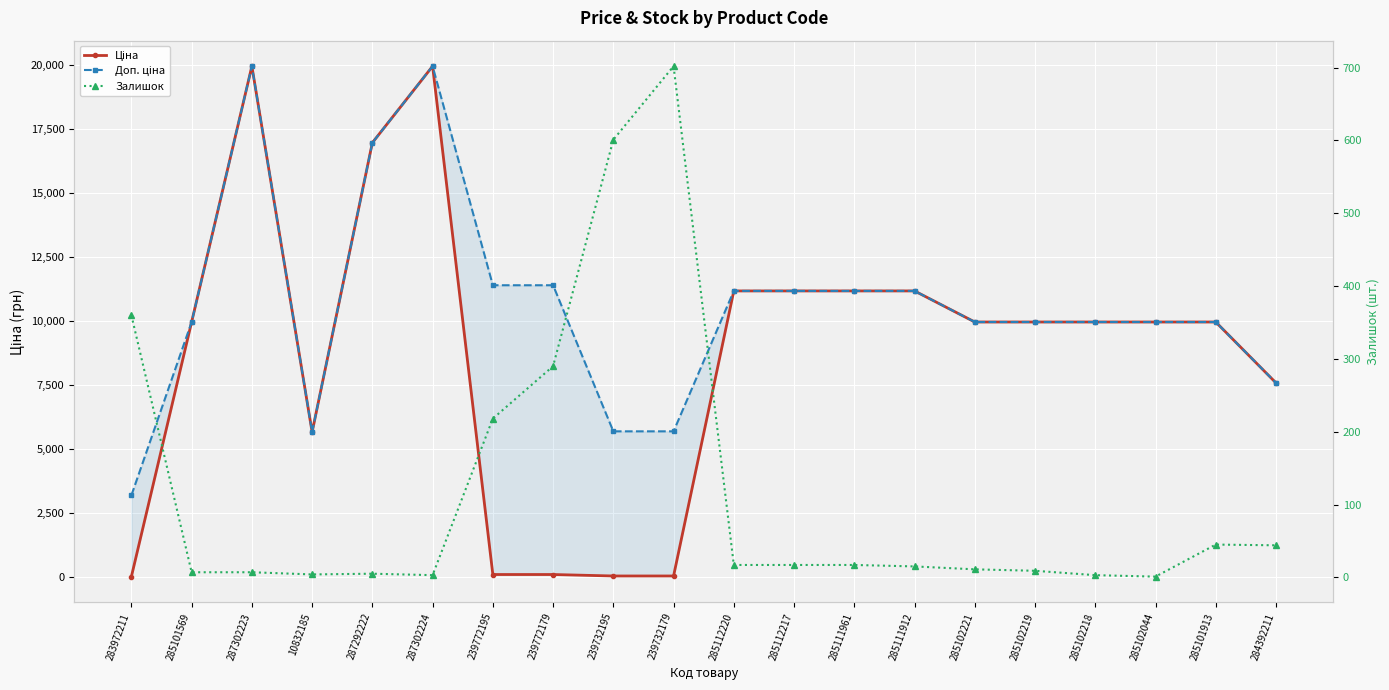

How many lines are shown in the chart?

3